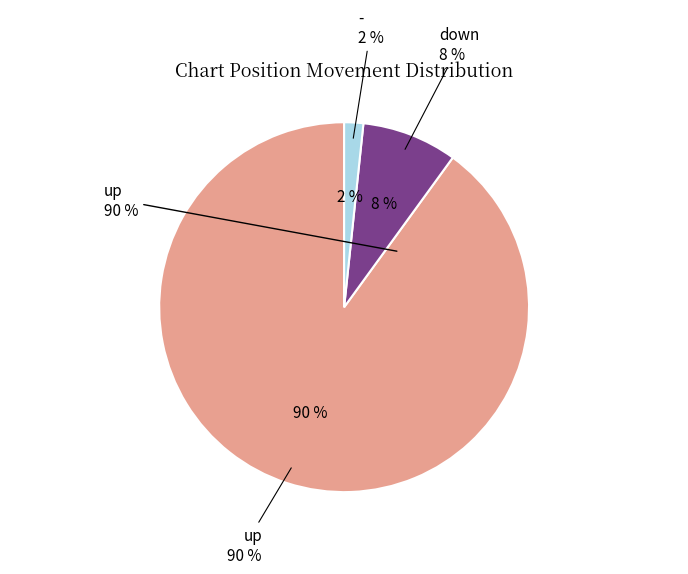

The up slice represents 90% of the pie. True or false?

True